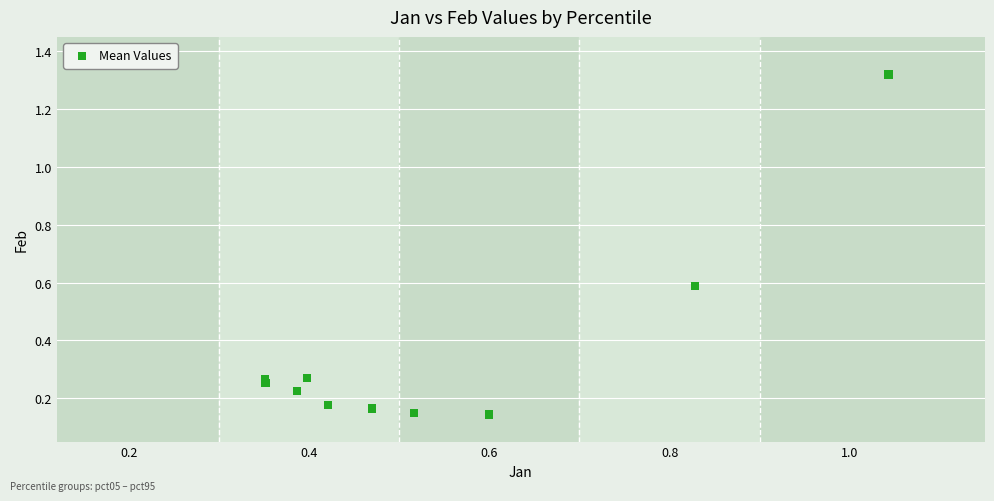

What is the range of Y values (max minus min)?

1.2